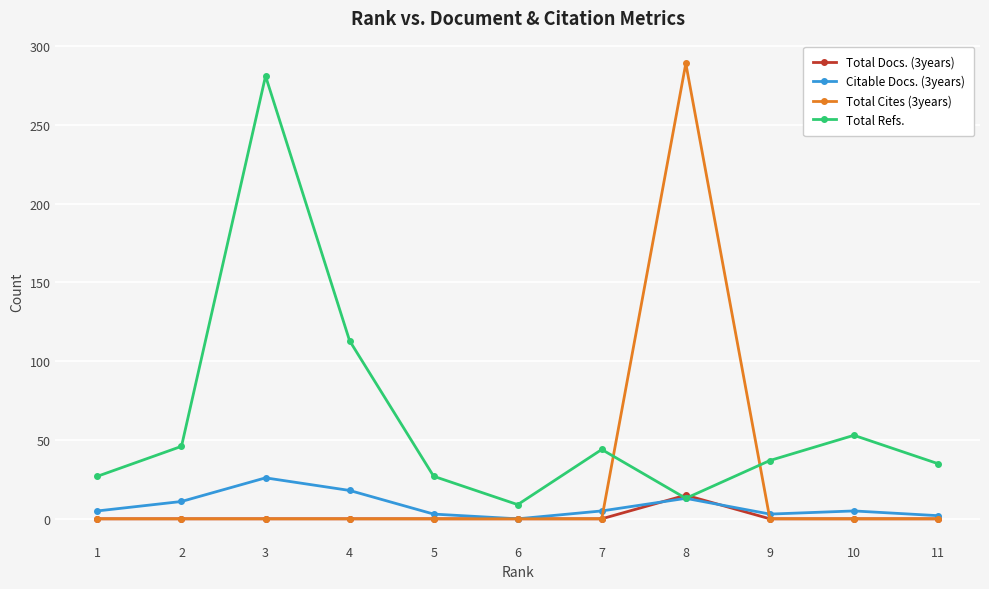

Which series changed the most between 4 and 6?

Total Refs.